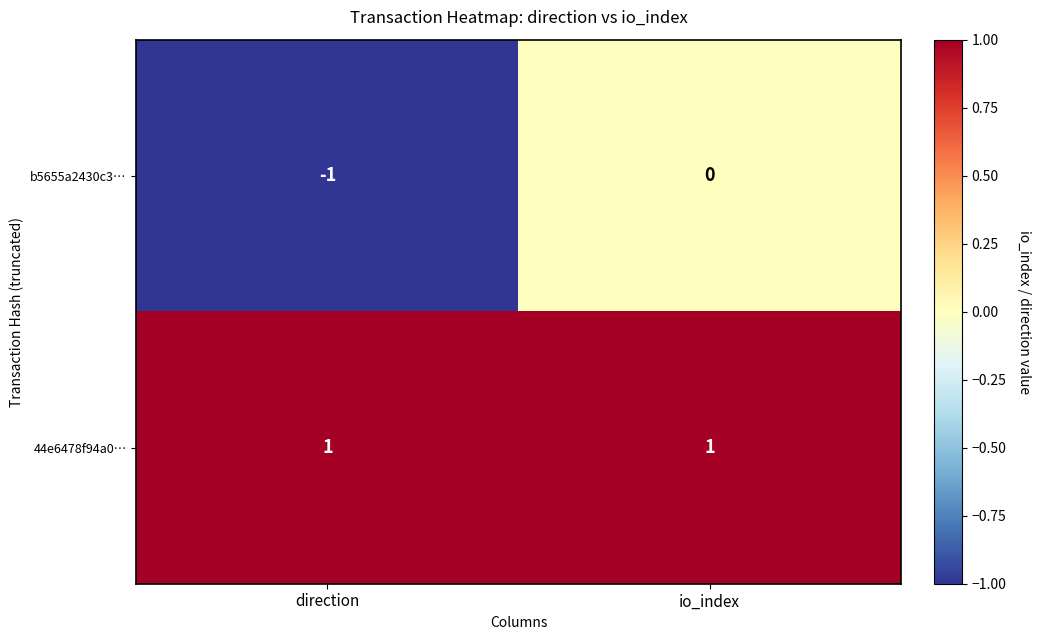

At which label is b5655a2430c3… closest to 0?

io_index